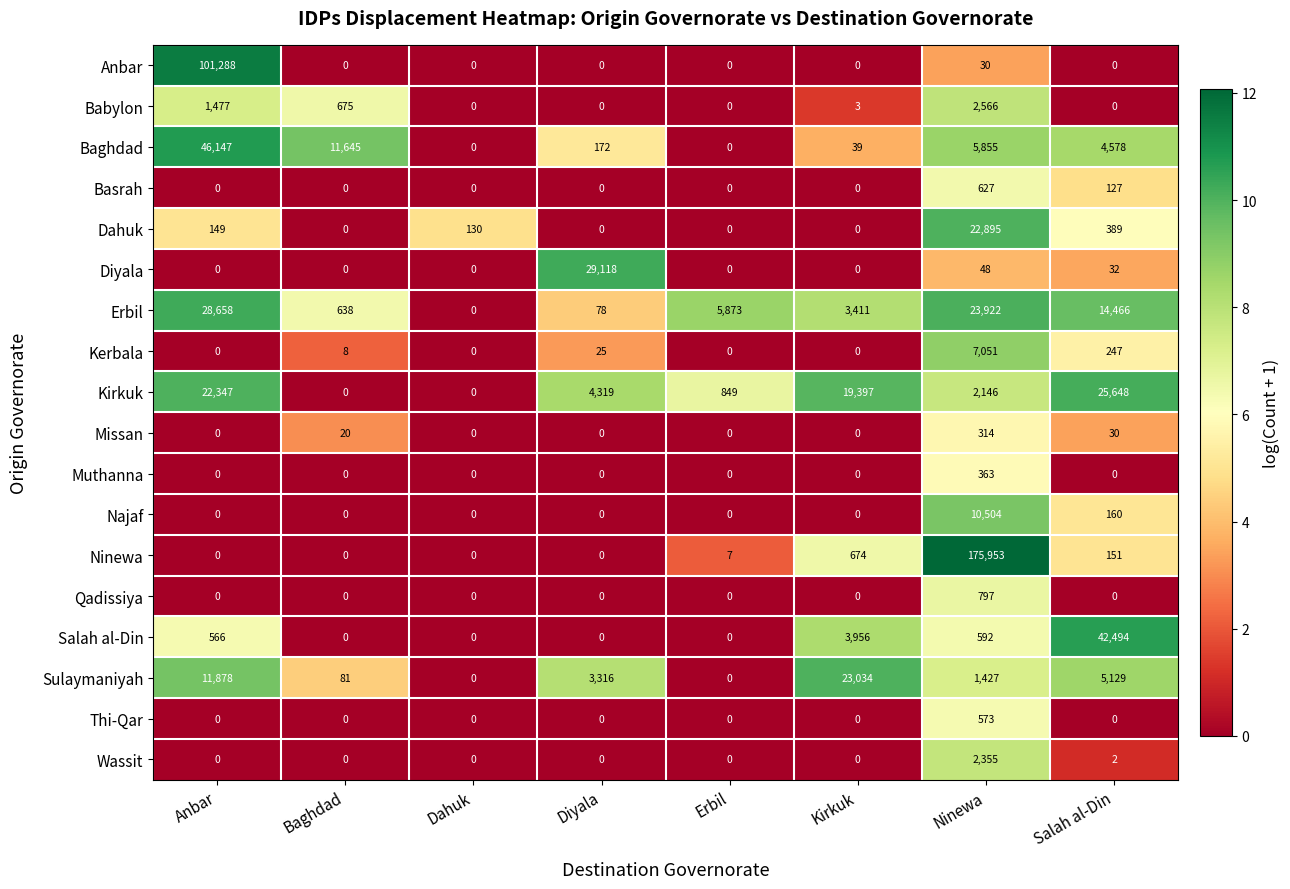

List the labels in order of Erbil value, smallest first.

Dahuk, Diyala, Baghdad, Kirkuk, Erbil, Salah al-Din, Ninewa, Anbar